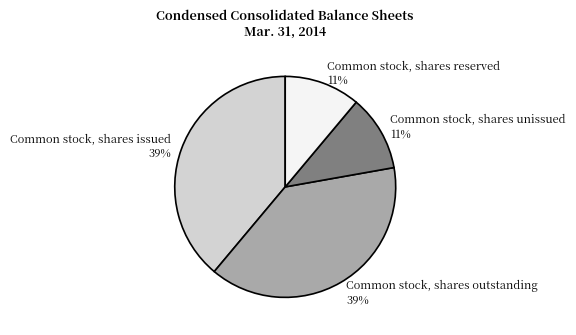

To the nearest percent, what is the average slice percentage?

25%